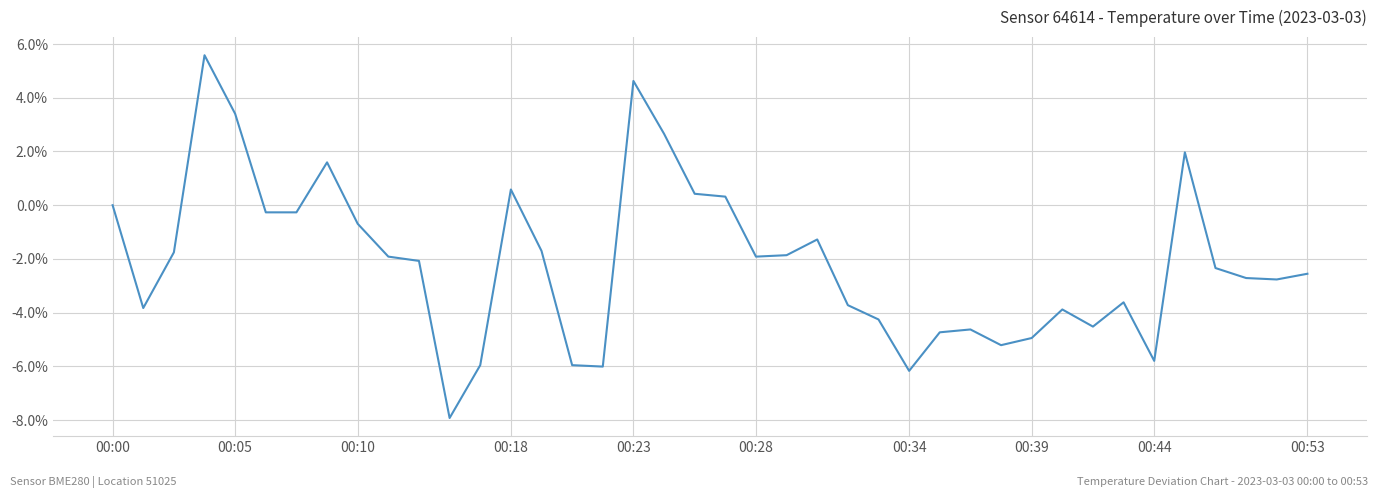

What is the maximum value shown in the chart?

5.6